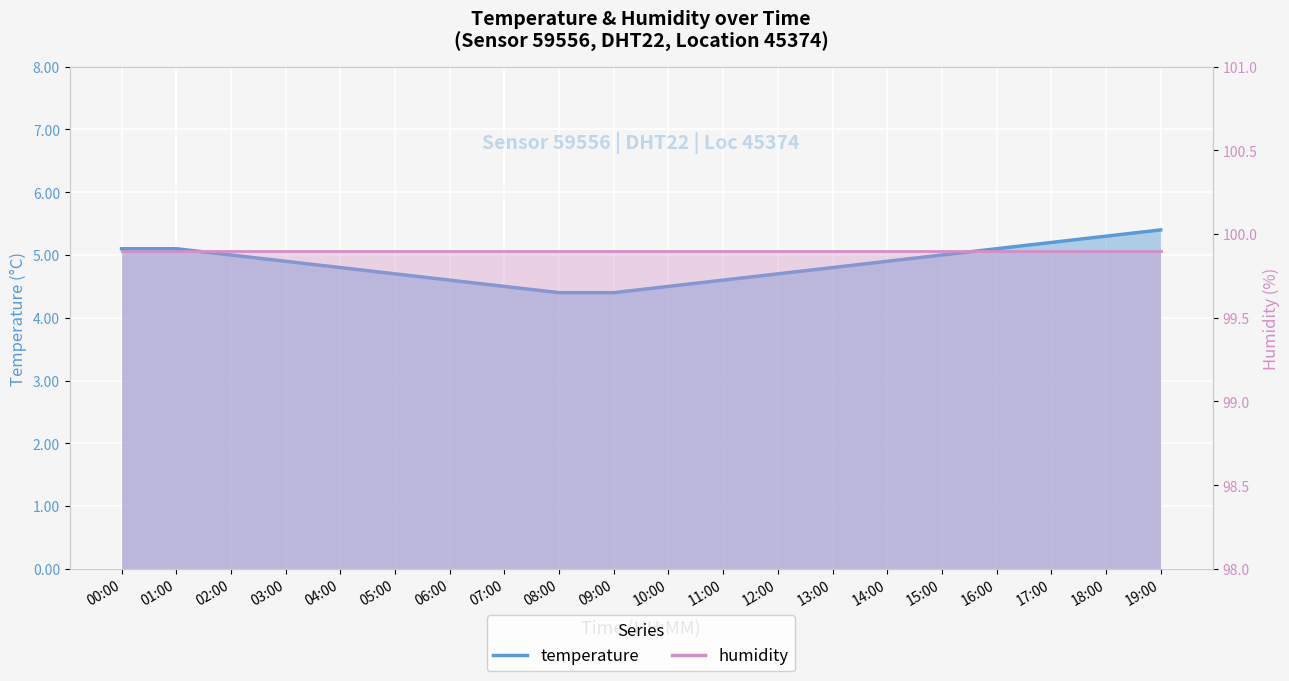

Between 00:00 and 19:00, which is larger?

19:00